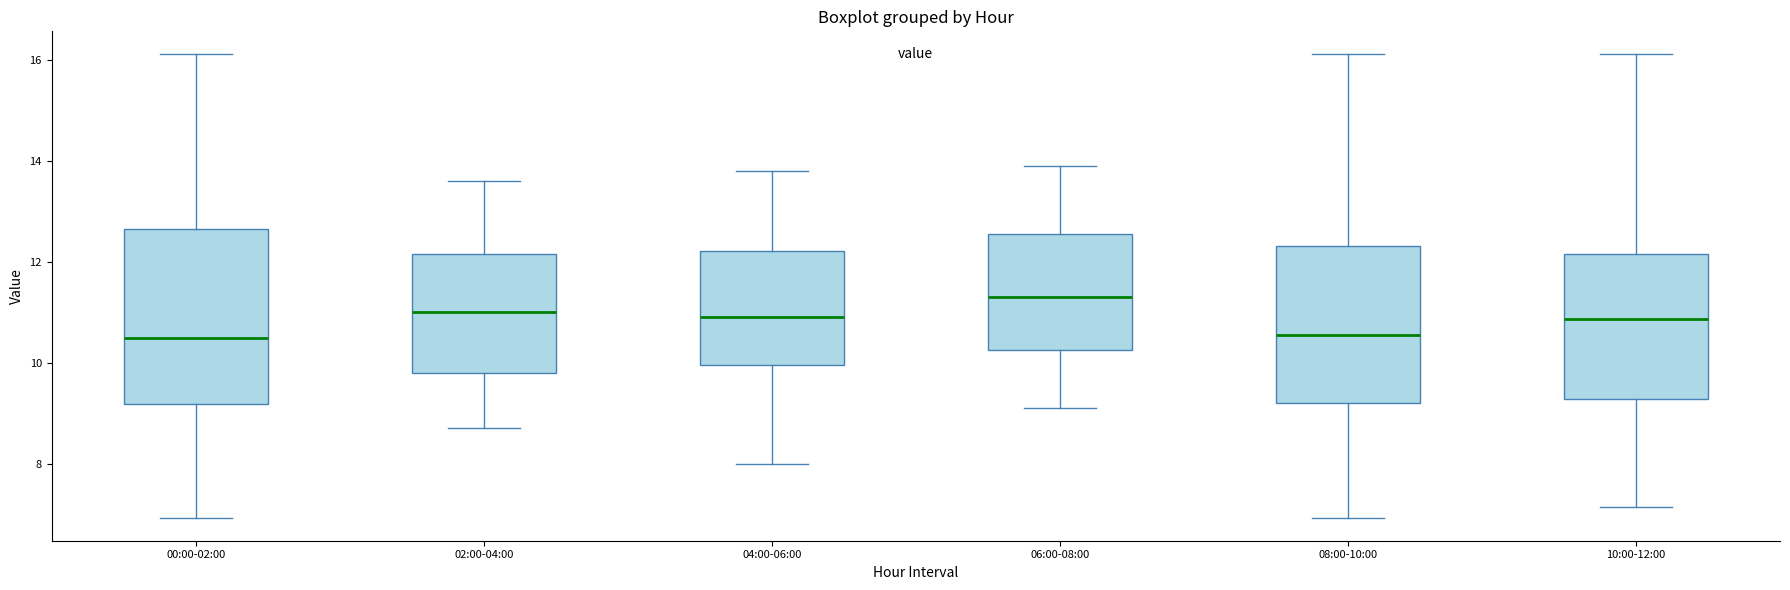

Which box has the highest median line?

06:00-08:00